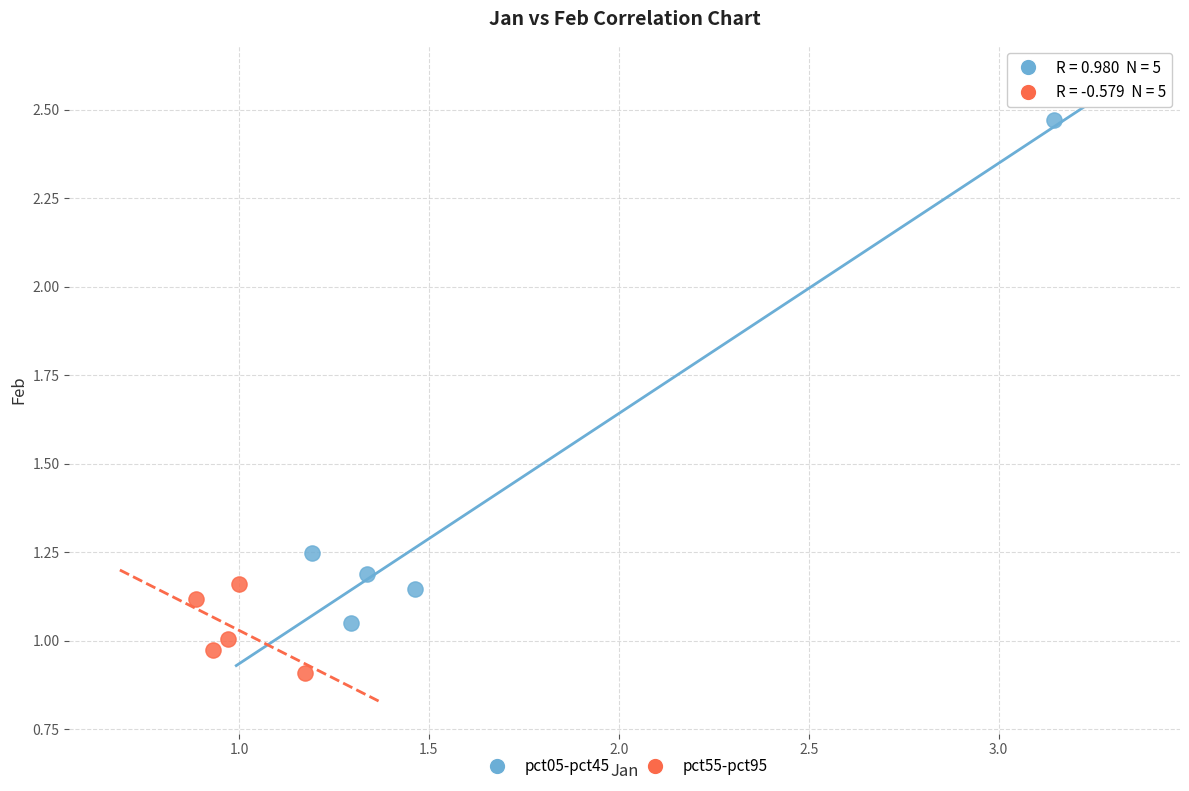

Which series reaches the maximum Y coordinate?

pct05-pct45